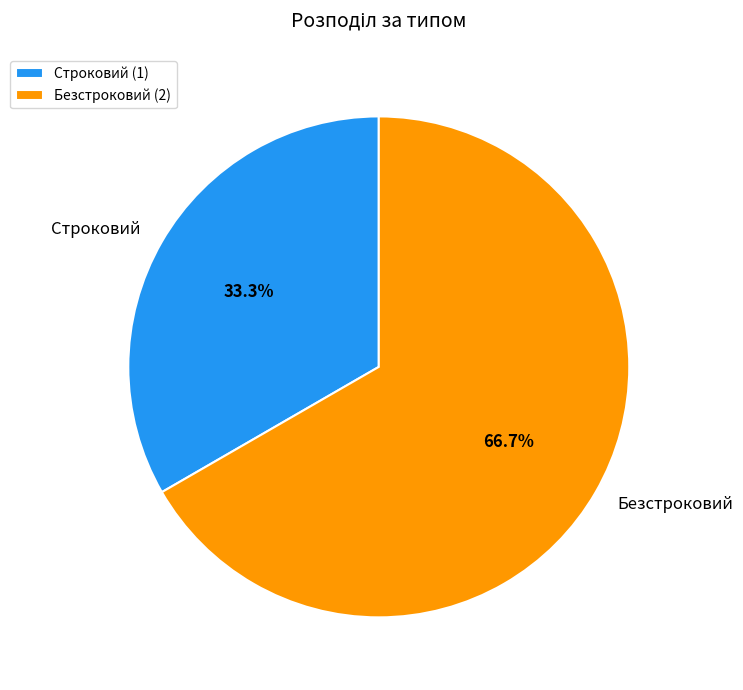

Which has a higher value, Безстроковий or Строковий?

Безстроковий